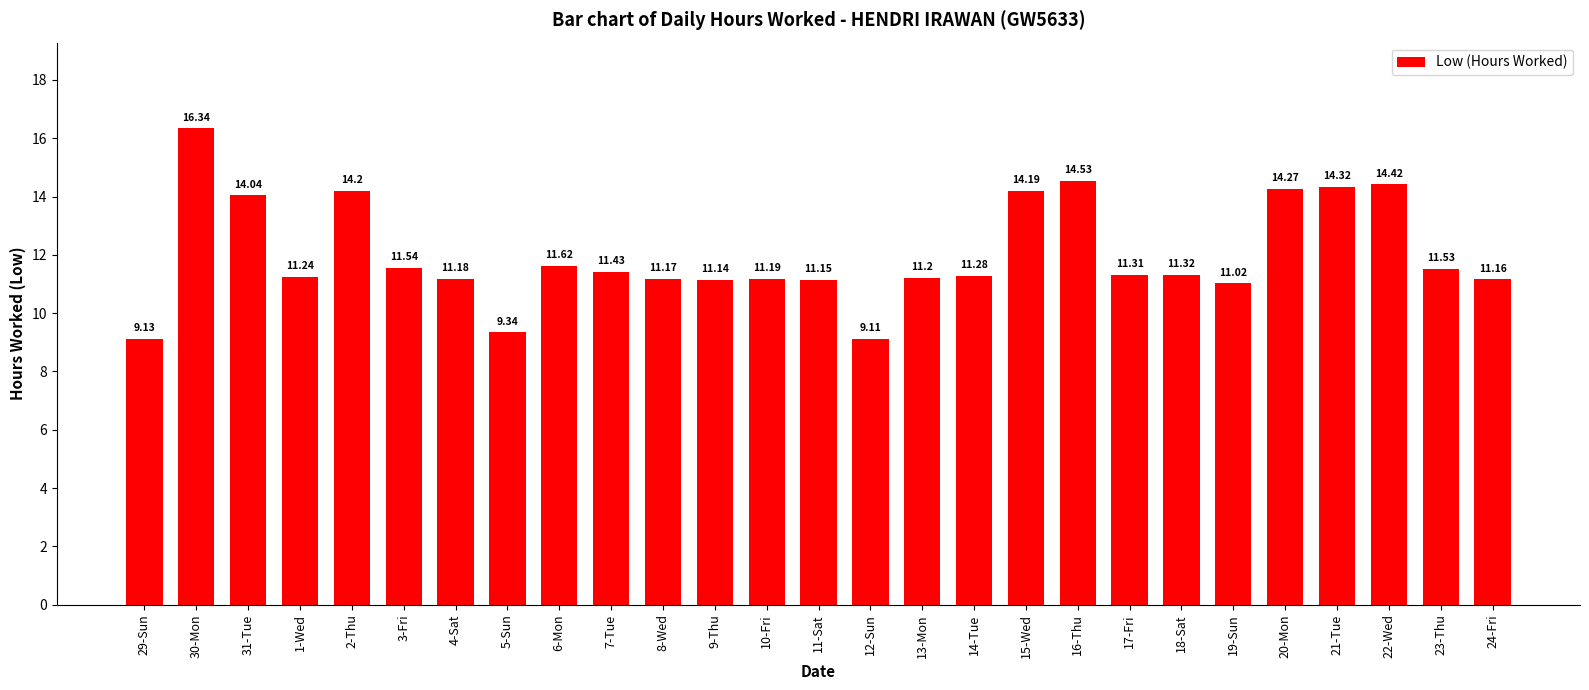

Count the number of data series in this chart.

1